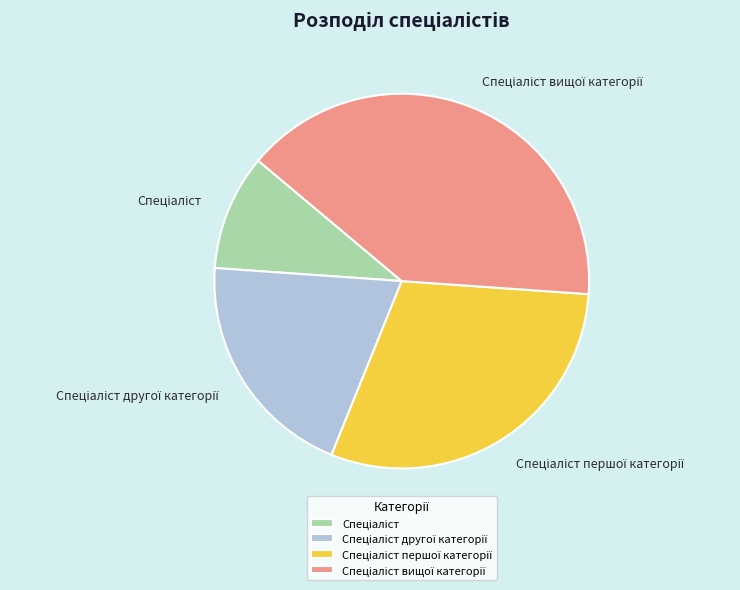

Is there any slice that represents more than half of the pie?

No